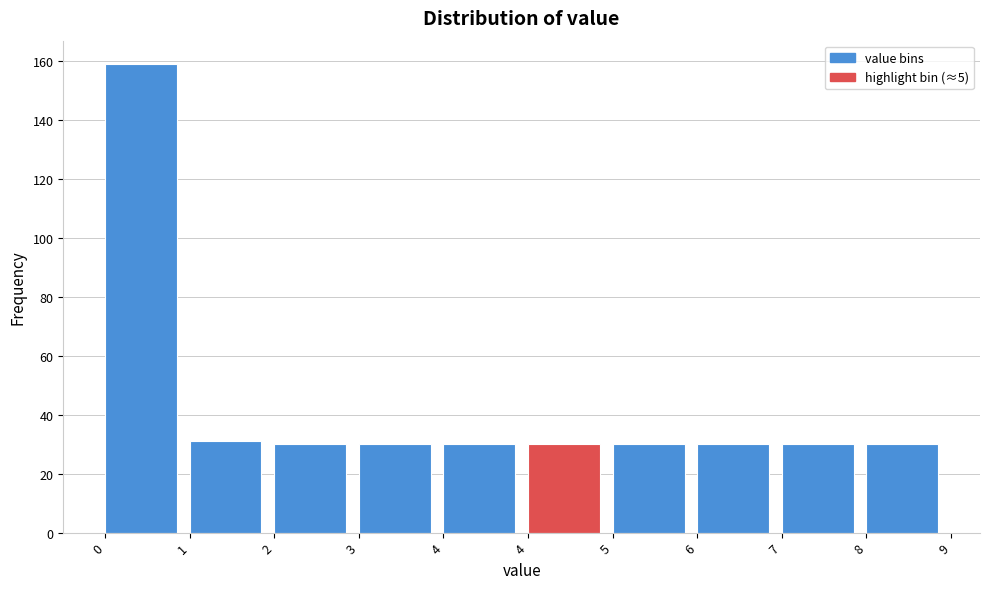

Count the number of categories in the chart.

10